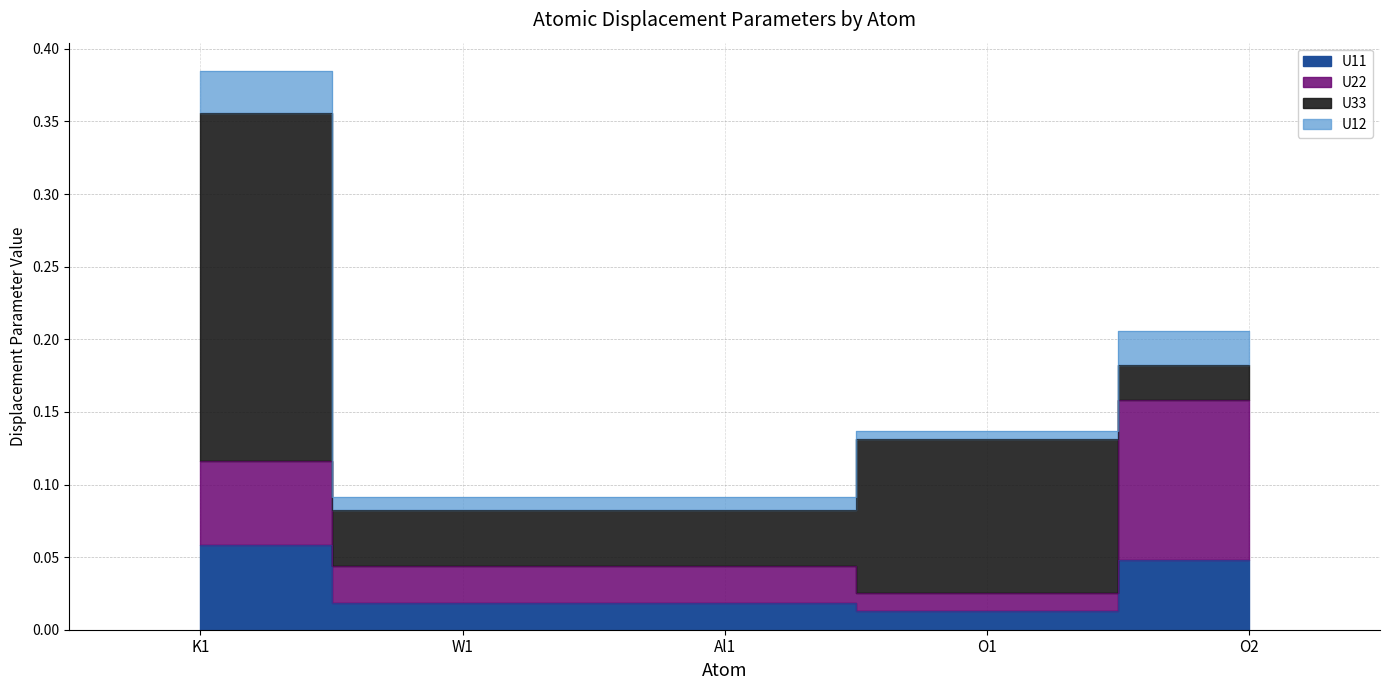

Is the value of U11 at W1 greater than the value of U12 at O1?

Yes